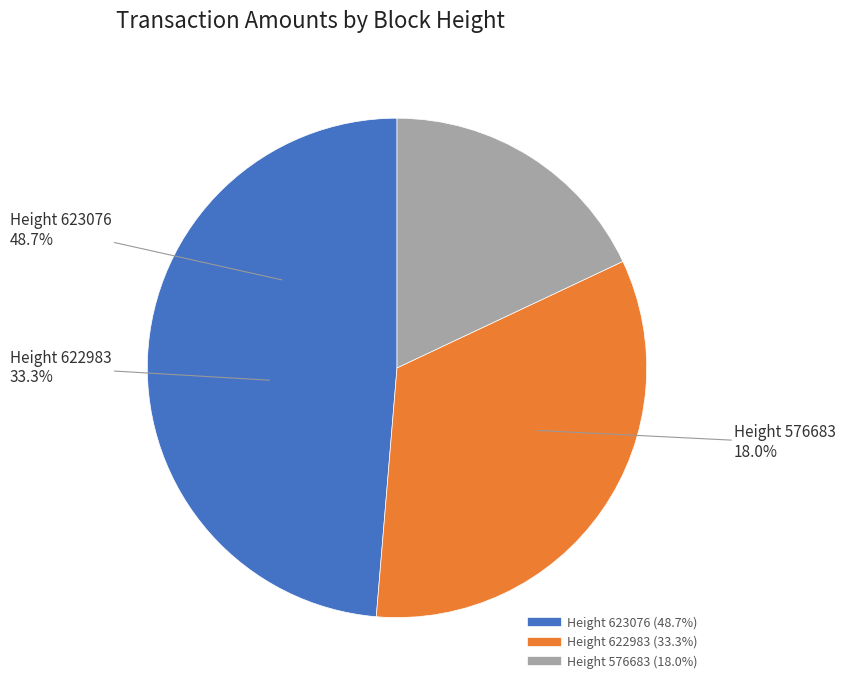

To the nearest percent, what is the difference between the largest and smallest slice percentages?

31%